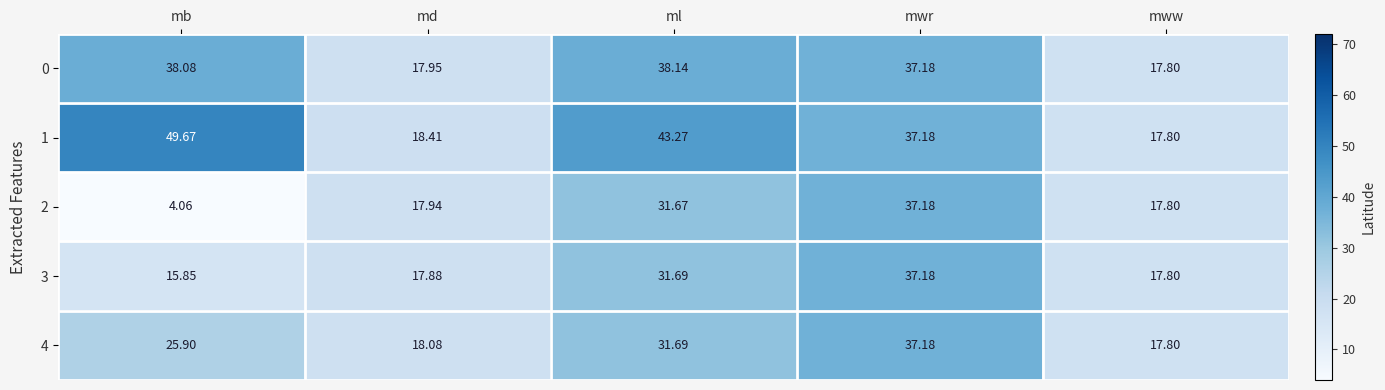

At which label does 0 reach its peak?

ml